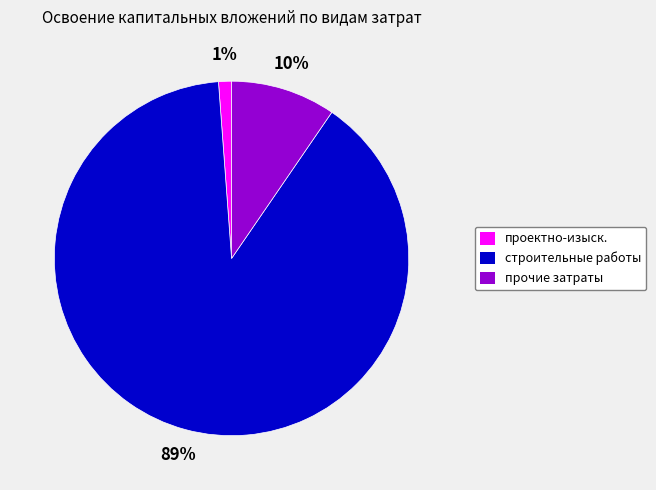

Which category accounts for the majority?

строительные работы